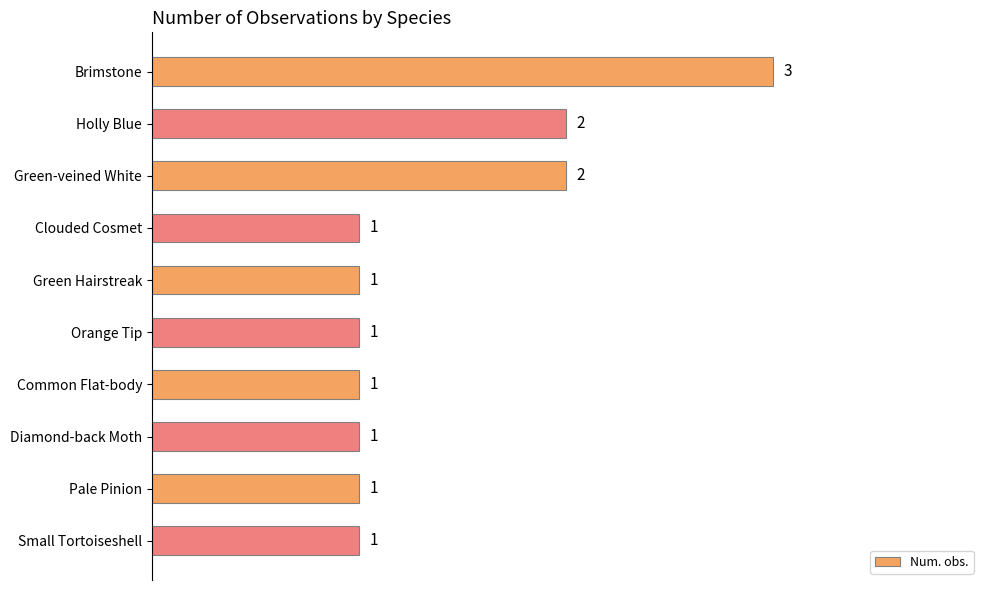

What is the label of the 3rd bar from the top?

Green-veined White